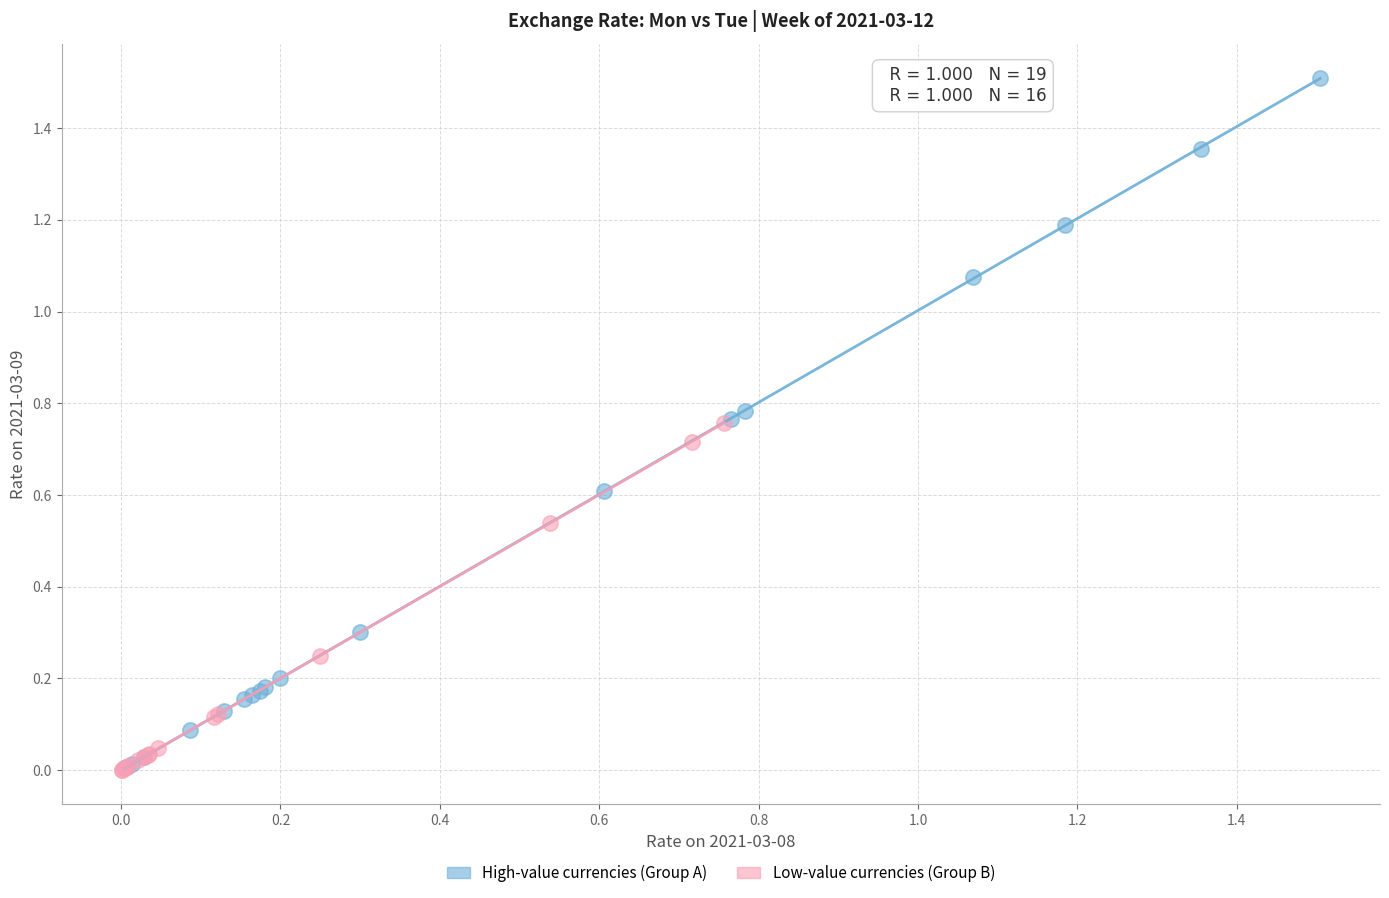

Which series reaches the maximum Y coordinate?

High-value currencies (Group A)